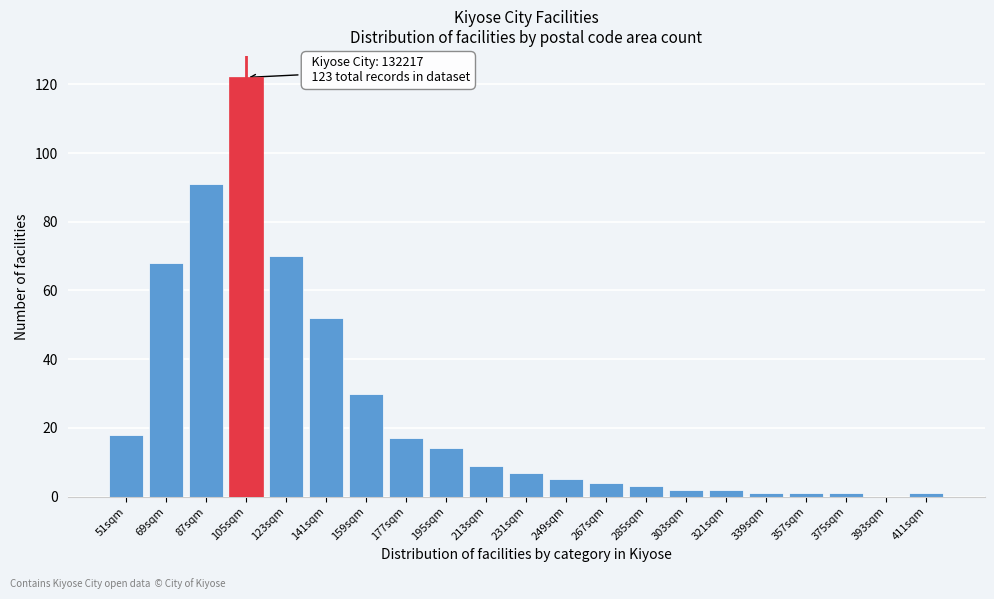

Reading left to right, list all the values displayed in this chart.

51sqm=18	69sqm=68	87sqm=91	105sqm=122	123sqm=70	141sqm=52	159sqm=30	177sqm=17	195sqm=14	213sqm=9	231sqm=7	249sqm=5	267sqm=4	285sqm=3	303sqm=2	321sqm=2	339sqm=1	357sqm=1	375sqm=1	393sqm=0	411sqm=1